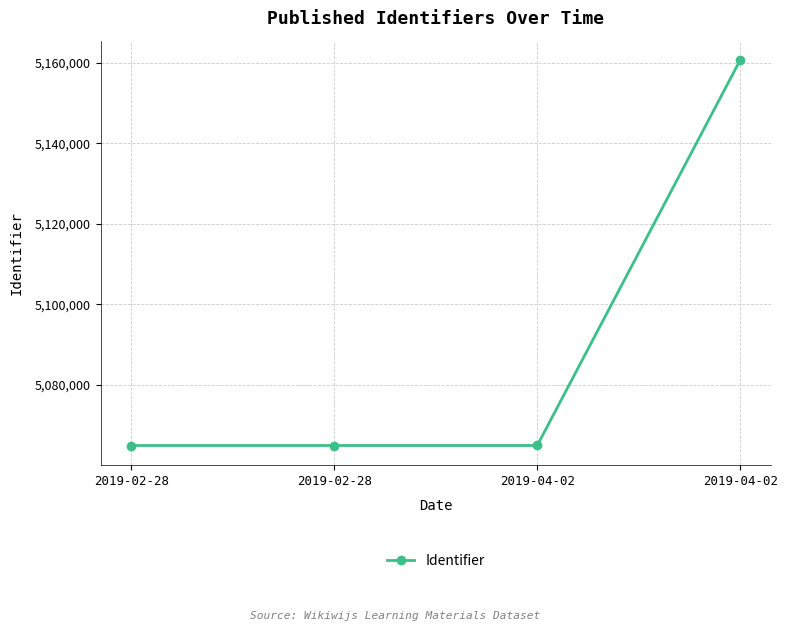

Does the chart have visible grid lines?

Yes